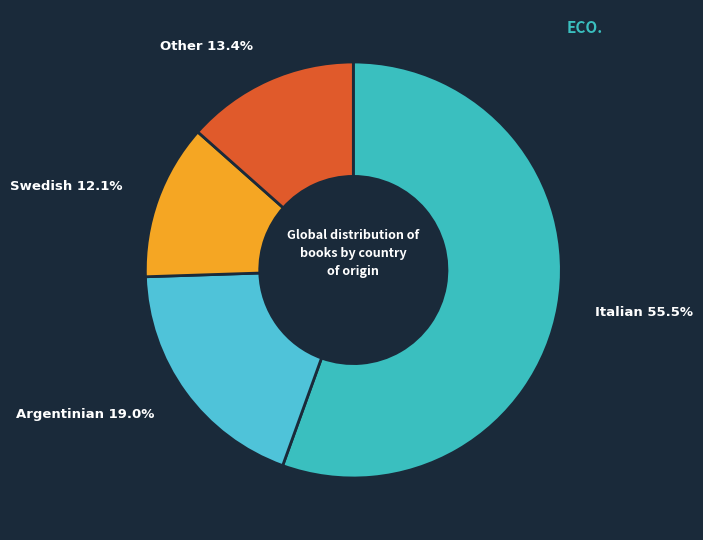

How many slices are in this pie chart?

4